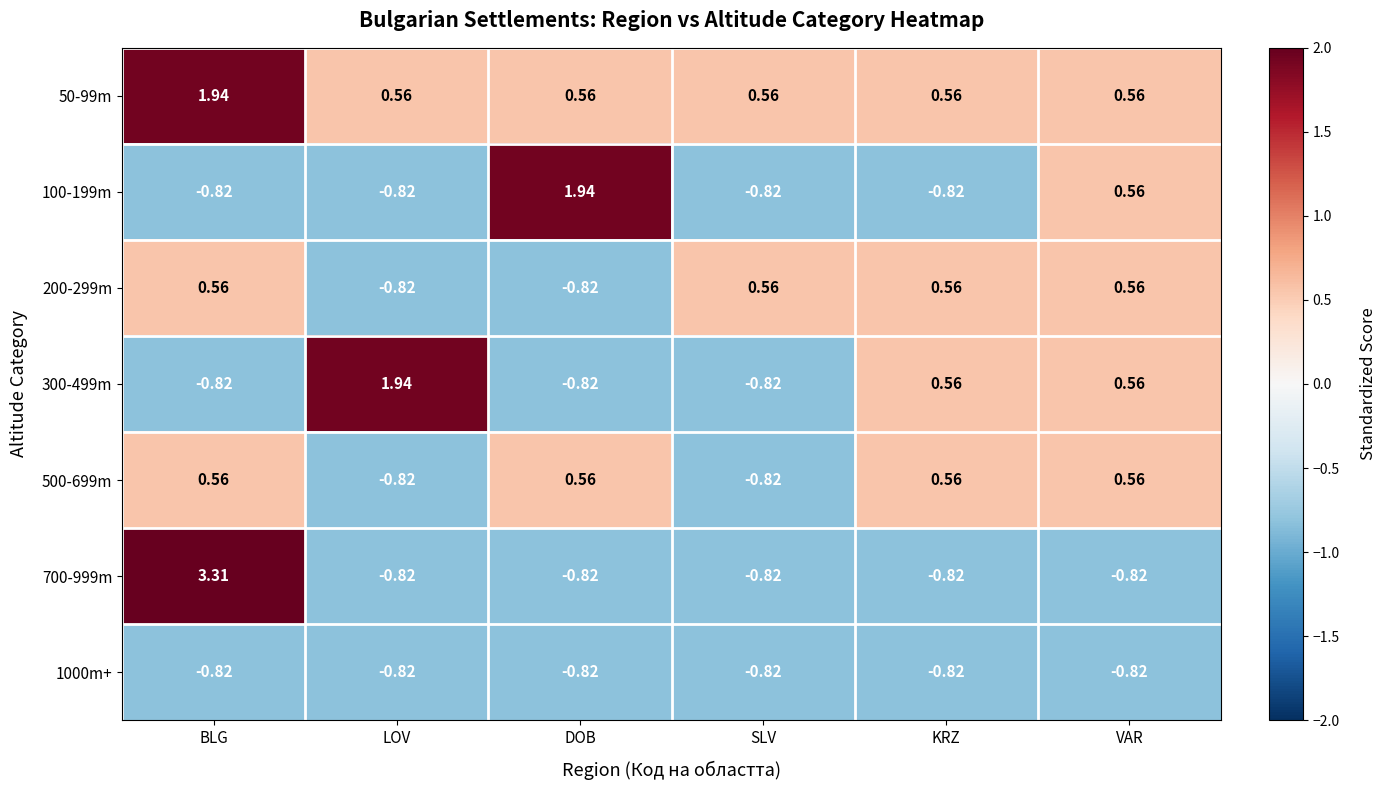

What is the difference between the highest and lowest values at SLV?

1.4